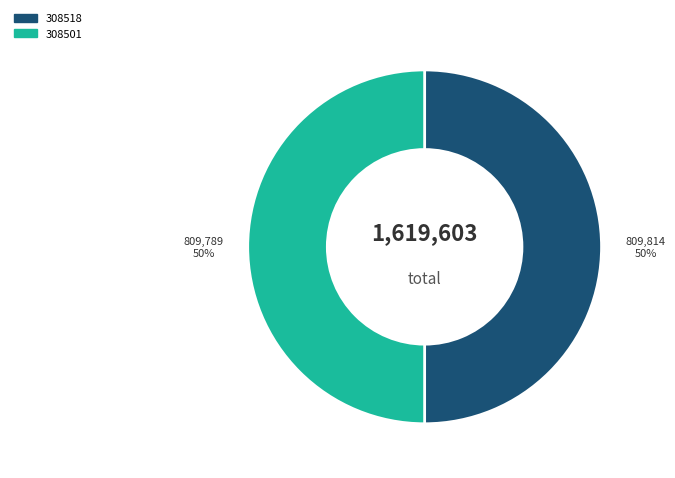

Do 308518 and 308501 together represent more than half of the pie?

Yes